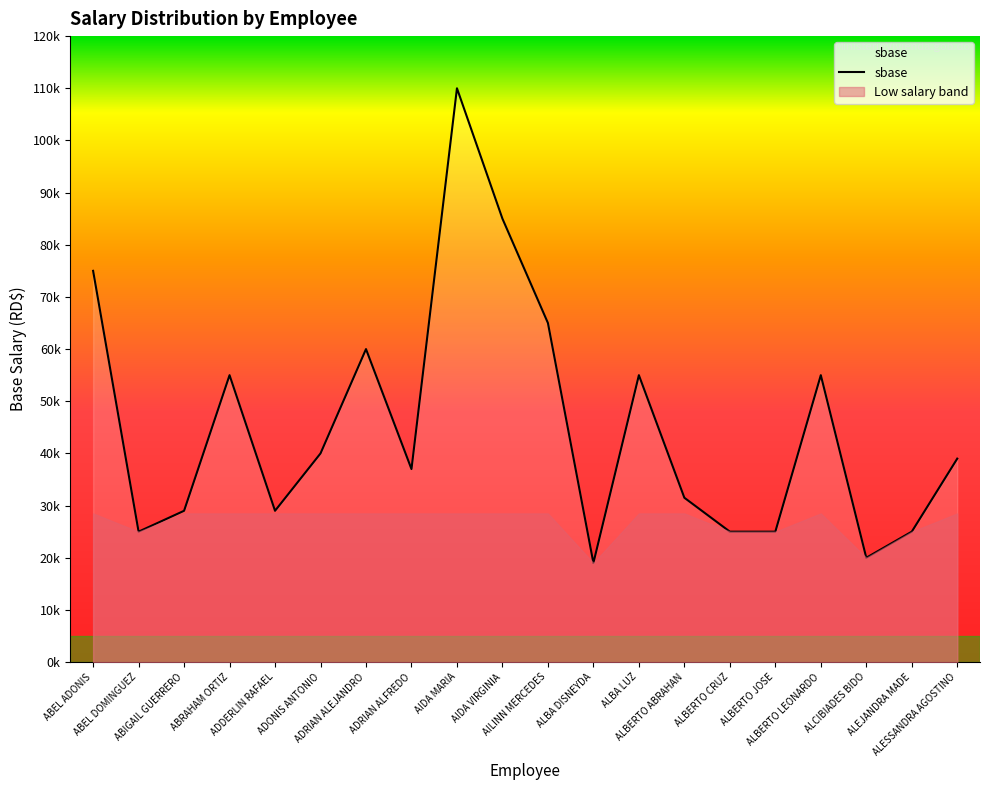

What is the minimum value shown in the chart?

19000